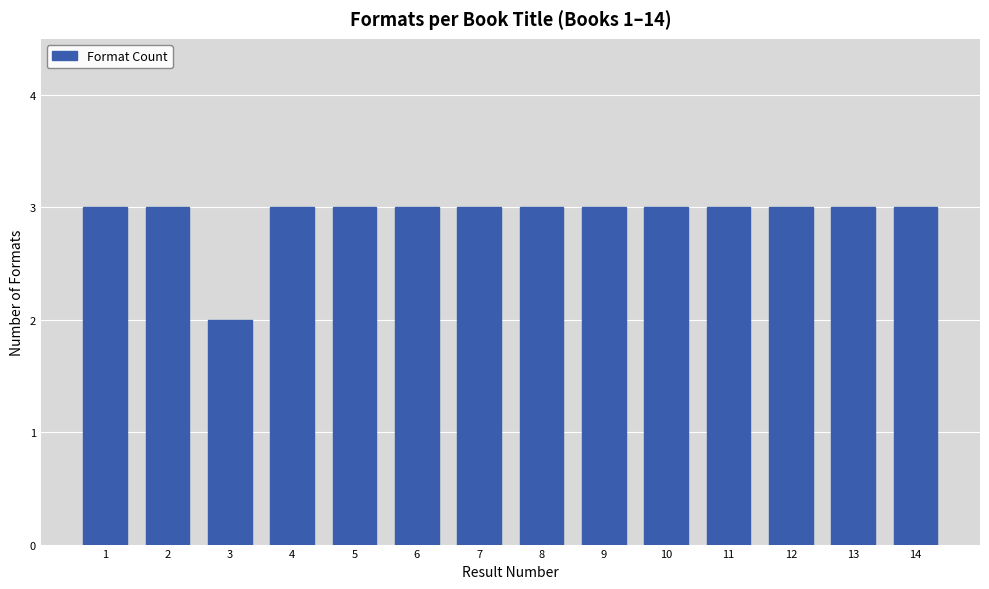

Reading left to right, list all the values displayed in this chart.

3	3	2	3	3	3	3	3	3	3	3	3	3	3